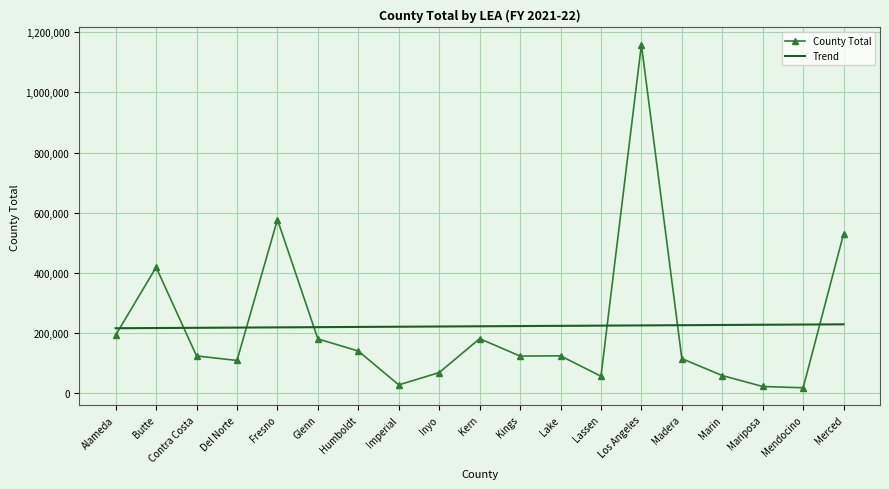

At how many categories does at least one series exceed 1131008?

1